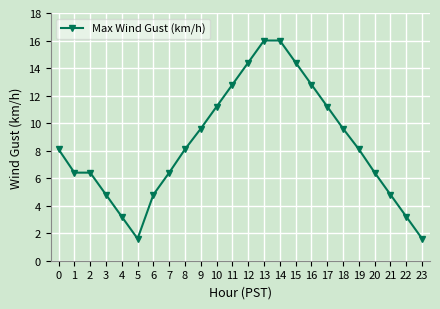

The value at 12 is 14.4. True or false?

True